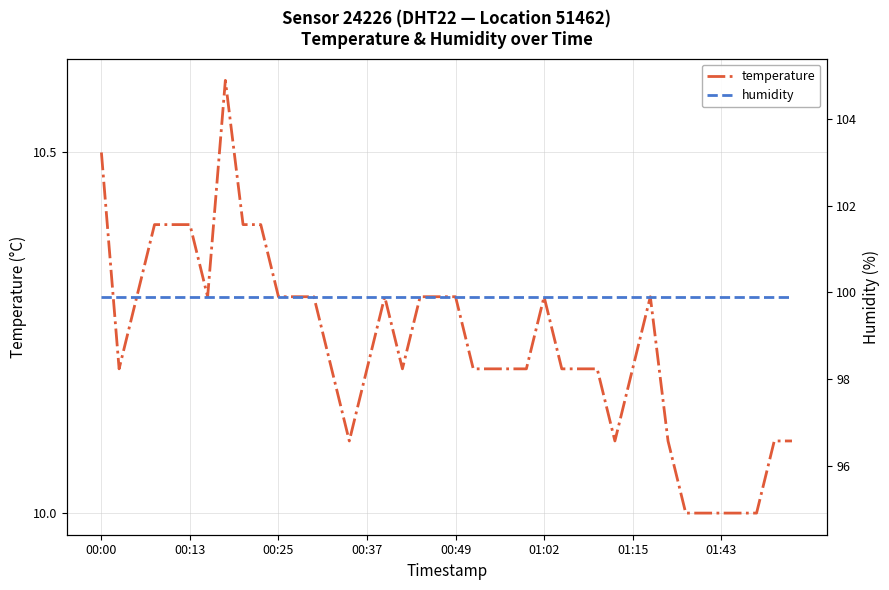

The value of temperature at 01:43 is 10.0. True or false?

True